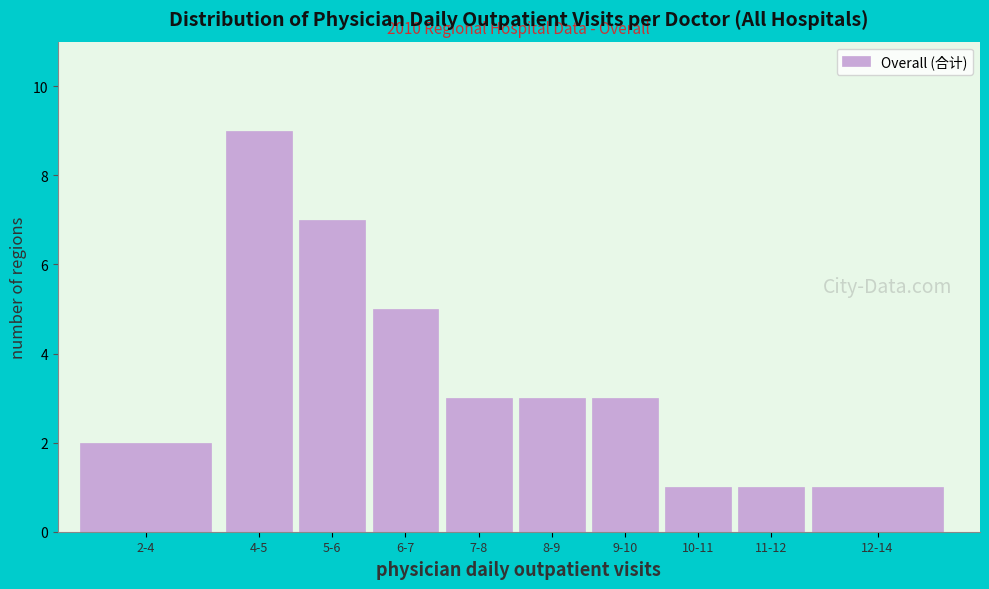

Reading left to right, extract all data points from this chart.

2	9	7	5	3	3	3	1	1	1